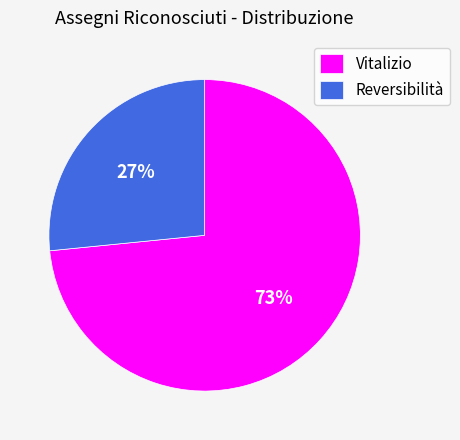

Is there a majority slice in this chart?

Yes